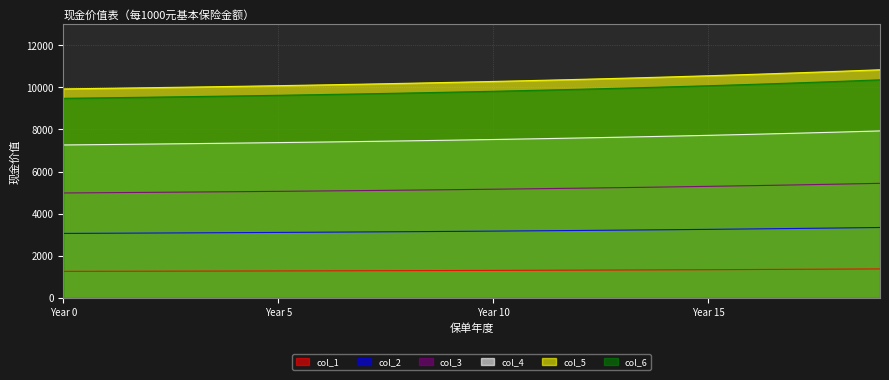

At which category is the sum across all series the highest?

19